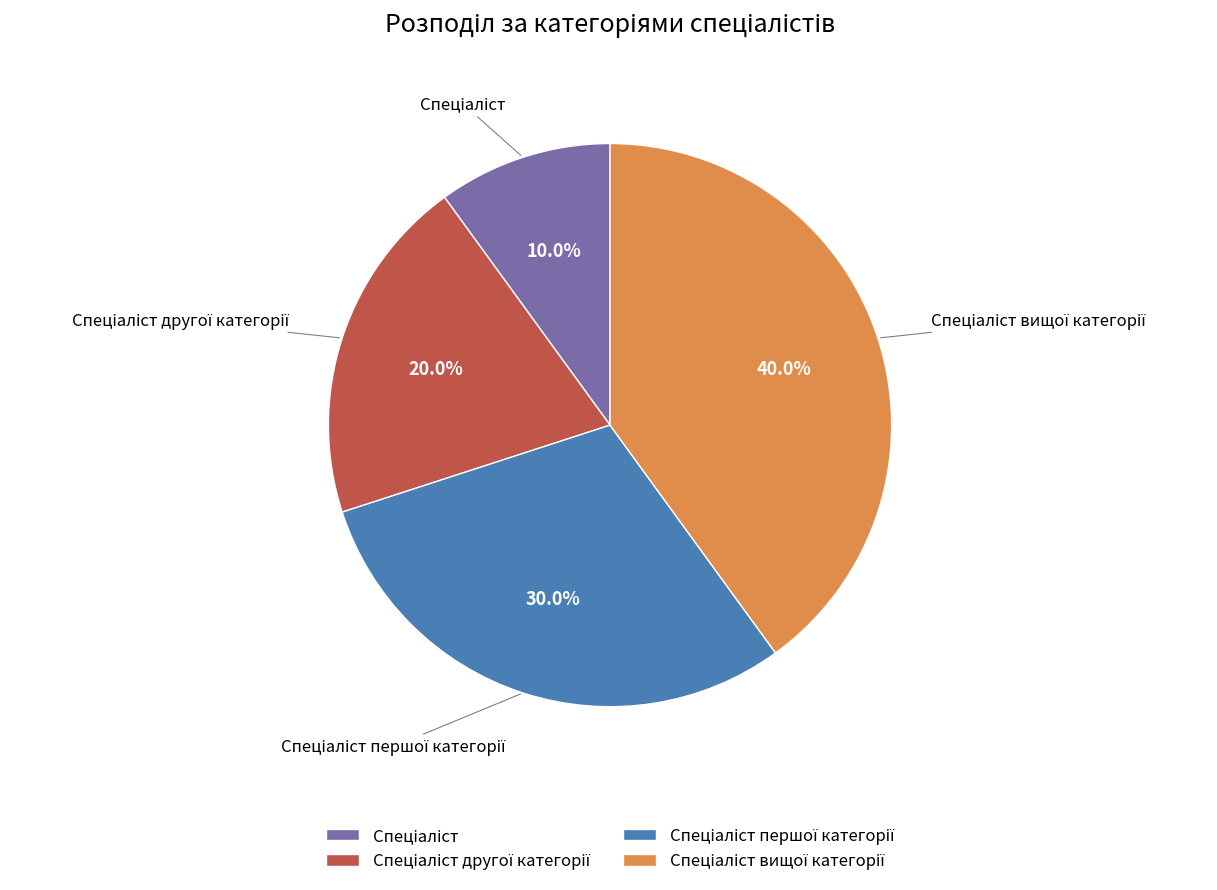

Is there any slice that represents more than half of the pie?

No